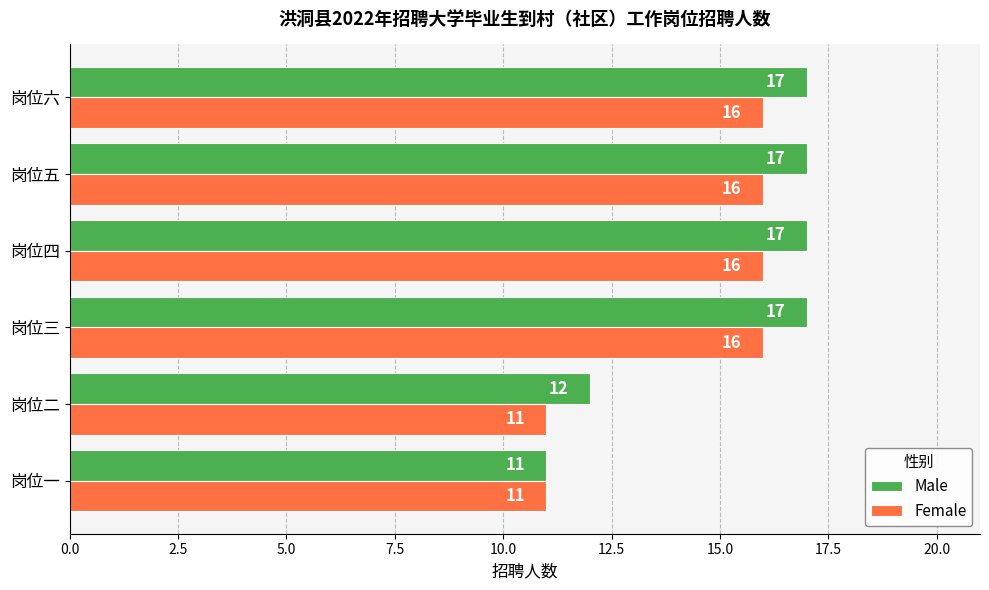

Which series has the largest total across all categories?

Male